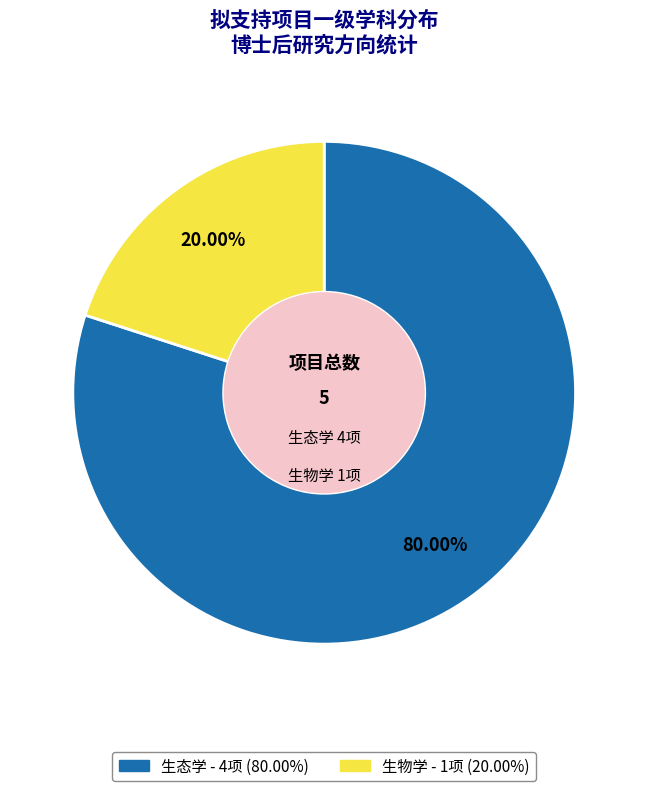

What is the smallest slice in the pie chart?

生物学